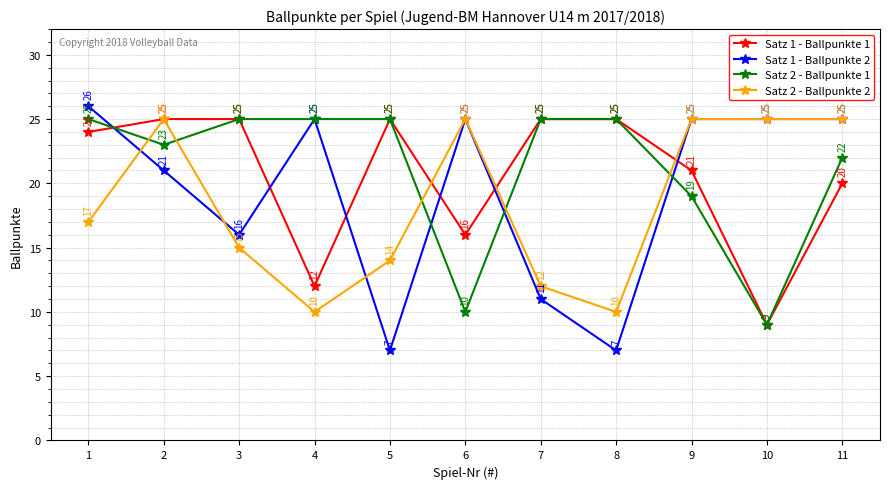

How many interior local valleys does the Satz 2 - Ballpunkte 2 series have?

2